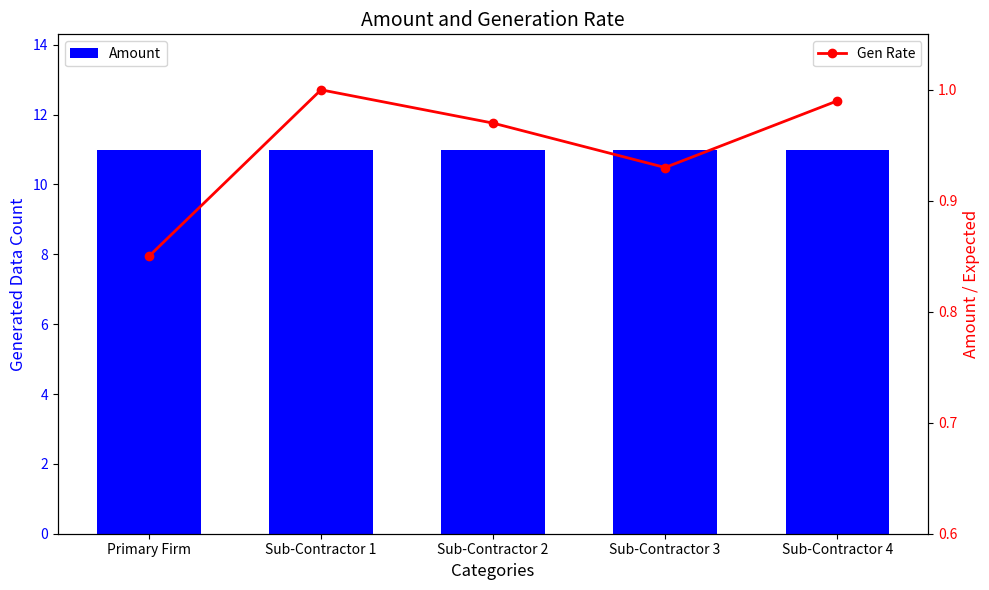

At which label does Gen Rate reach its peak?

Sub-Contractor 1